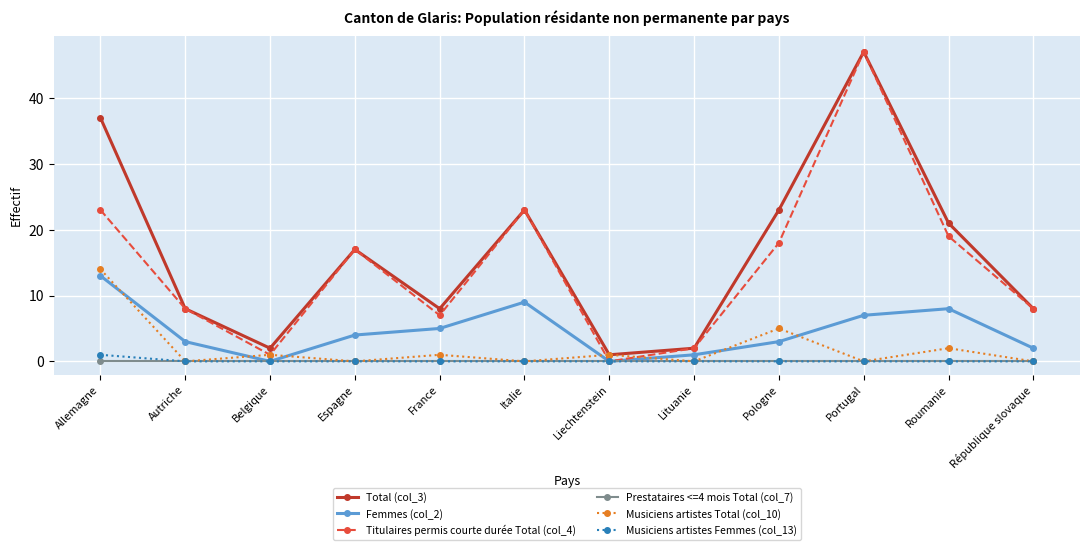

What are all the series names shown in the legend?

Total (col_3), Femmes (col_2), Titulaires permis courte durée Total (col_4), Prestataires <=4 mois Total (col_7), Musiciens artistes Total (col_10), Musiciens artistes Femmes (col_13)